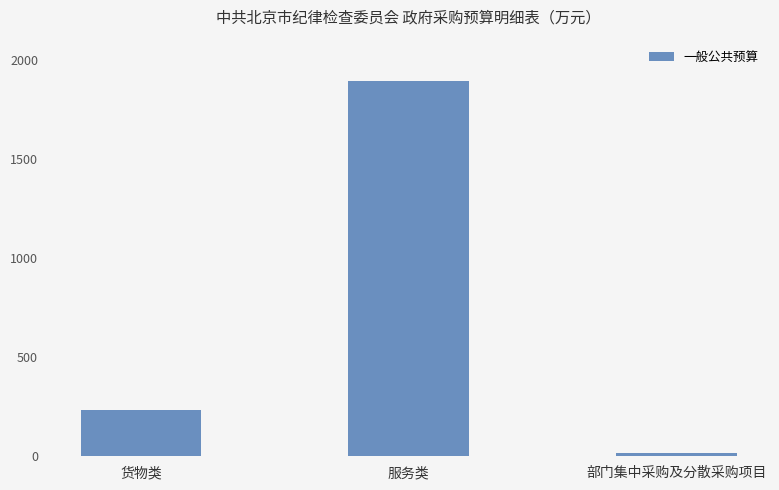

What is the sum of all values?

2141.3